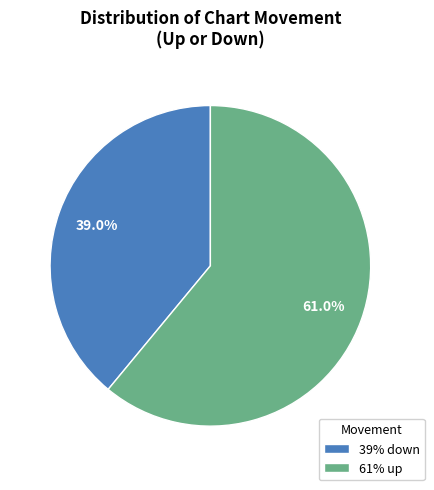

What is the total percentage of 39% down and 61% up?

100.0%